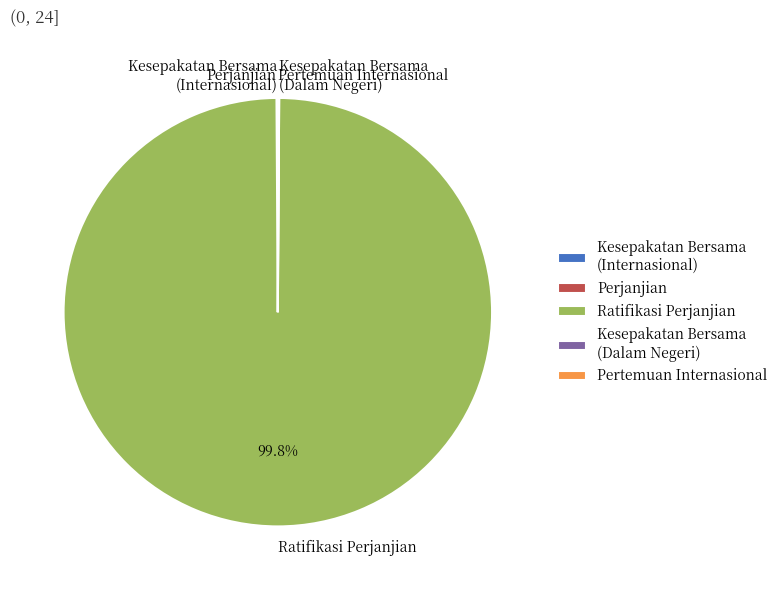

Is there any slice that represents more than half of the pie?

Yes